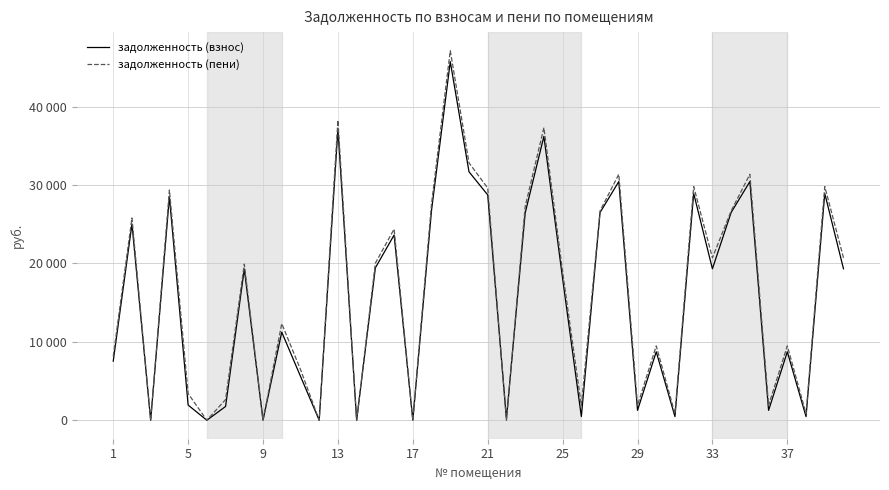

Does the chart display data point markers on the line(s)?

No